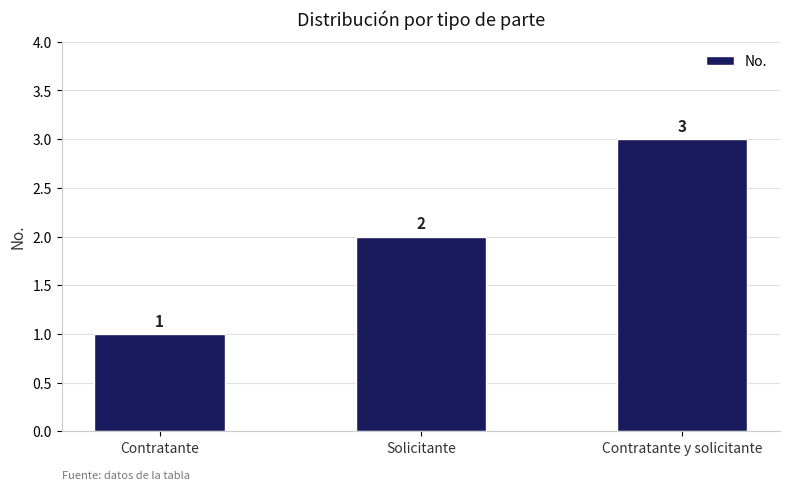

At which category does the chart reach its peak across all series?

Contratante y solicitante